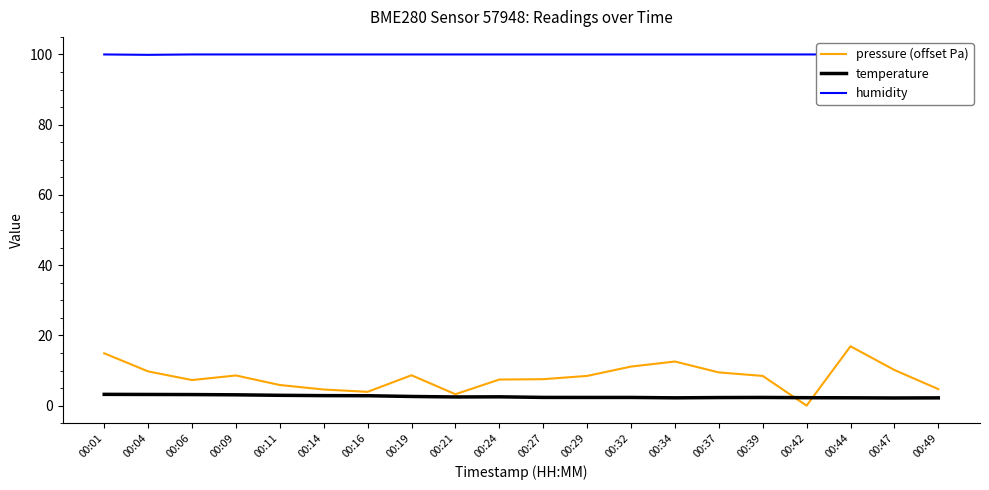

What are all the series names shown in the legend?

pressure (offset Pa), temperature, humidity